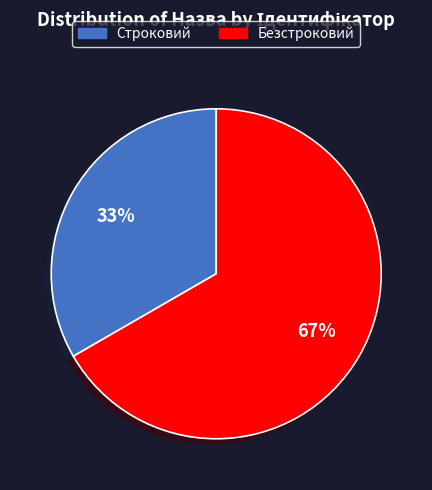

Which slice is the smallest?

Строковий